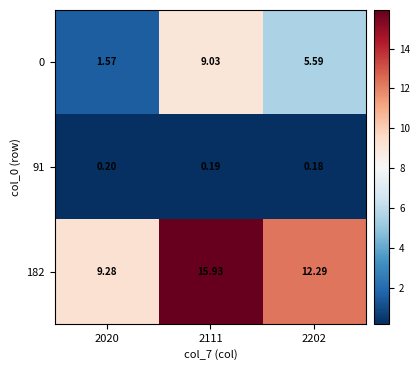

Count the number of categories in the chart.

3